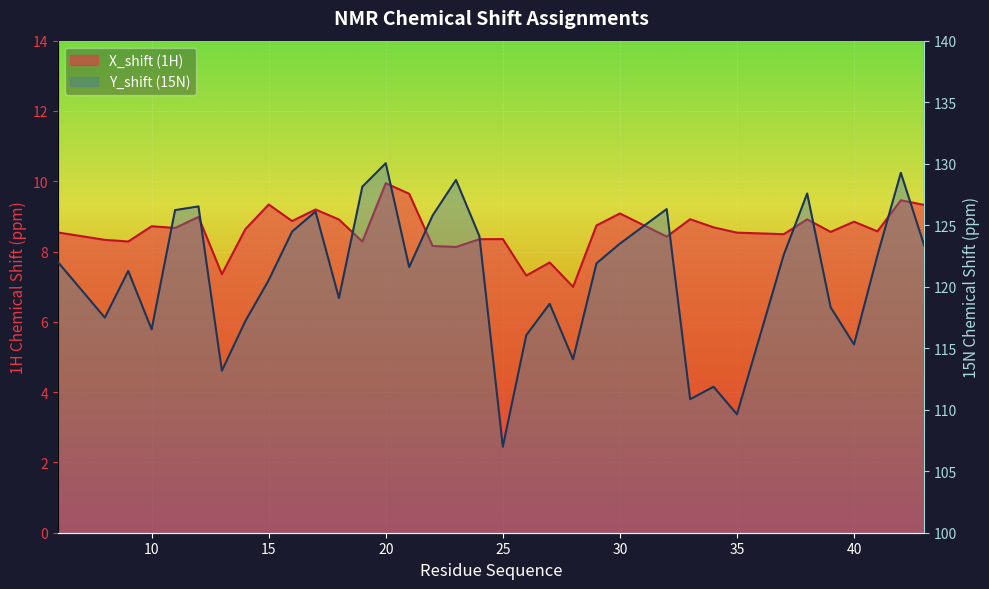

How many data points in Y_shift are above 121?

20